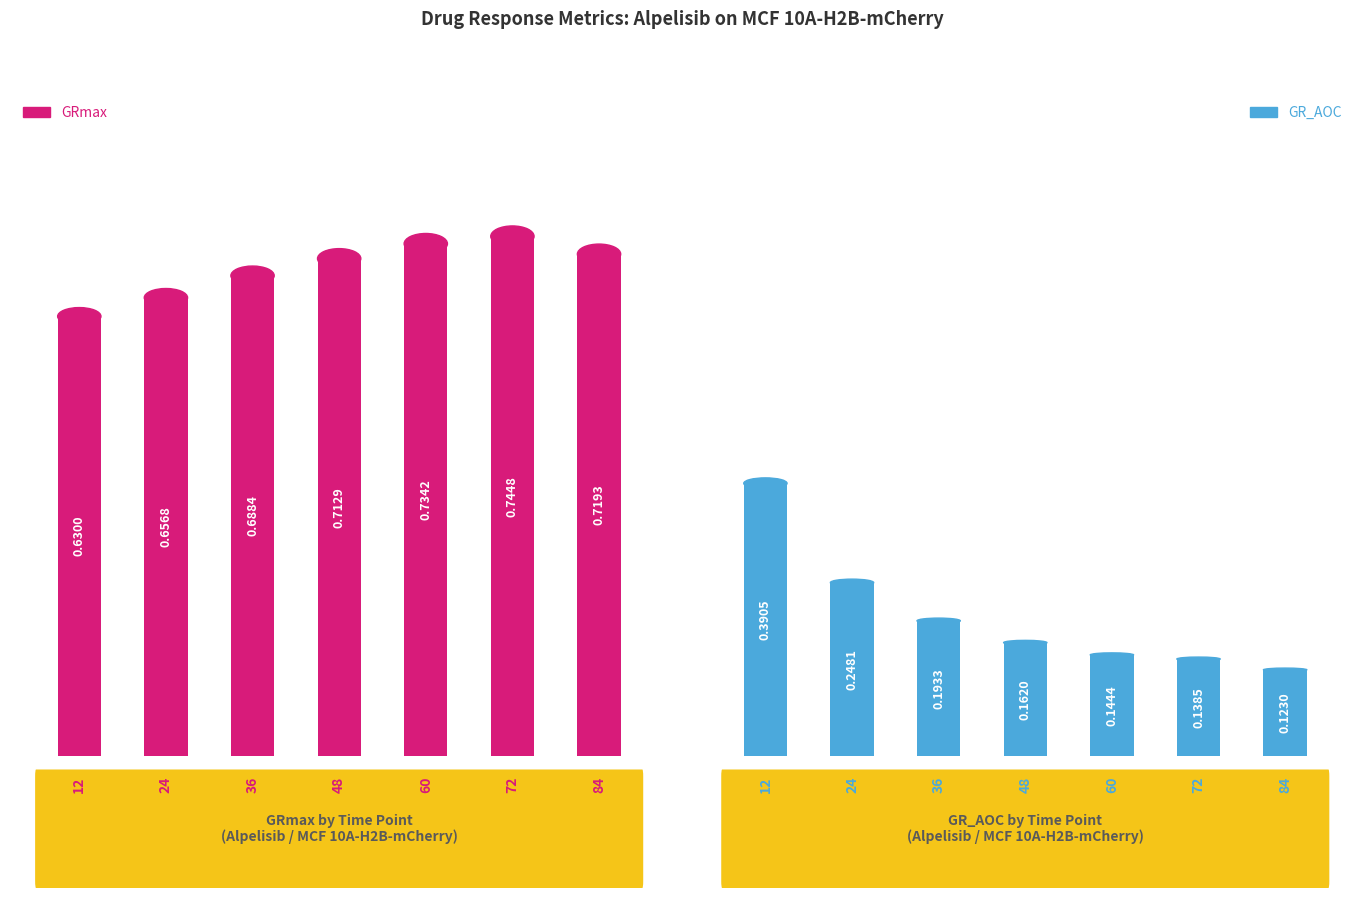

Which series has the largest total across all categories?

GRmax